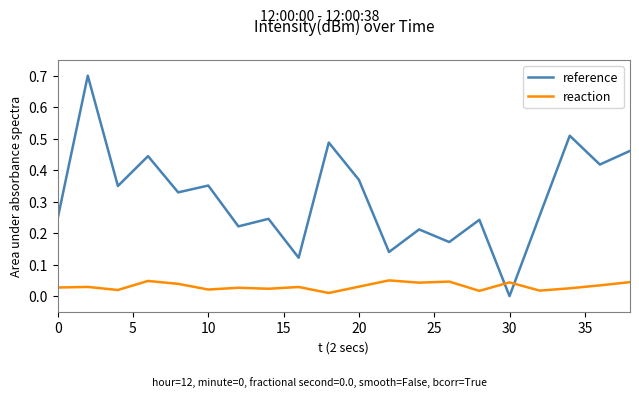

What is the maximum value for reference?

0.7